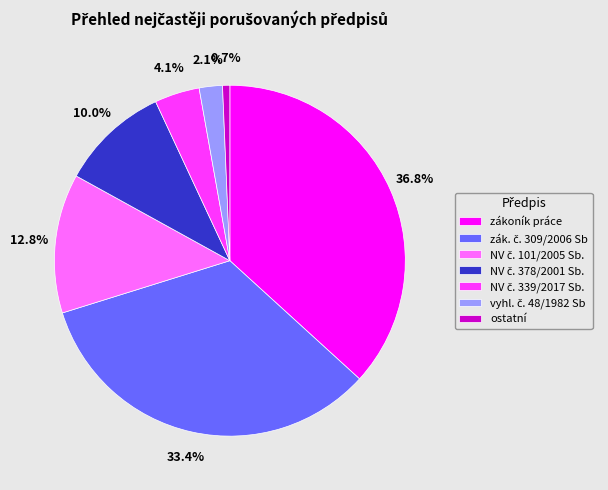

What is the smallest slice in the pie chart?

ostatní